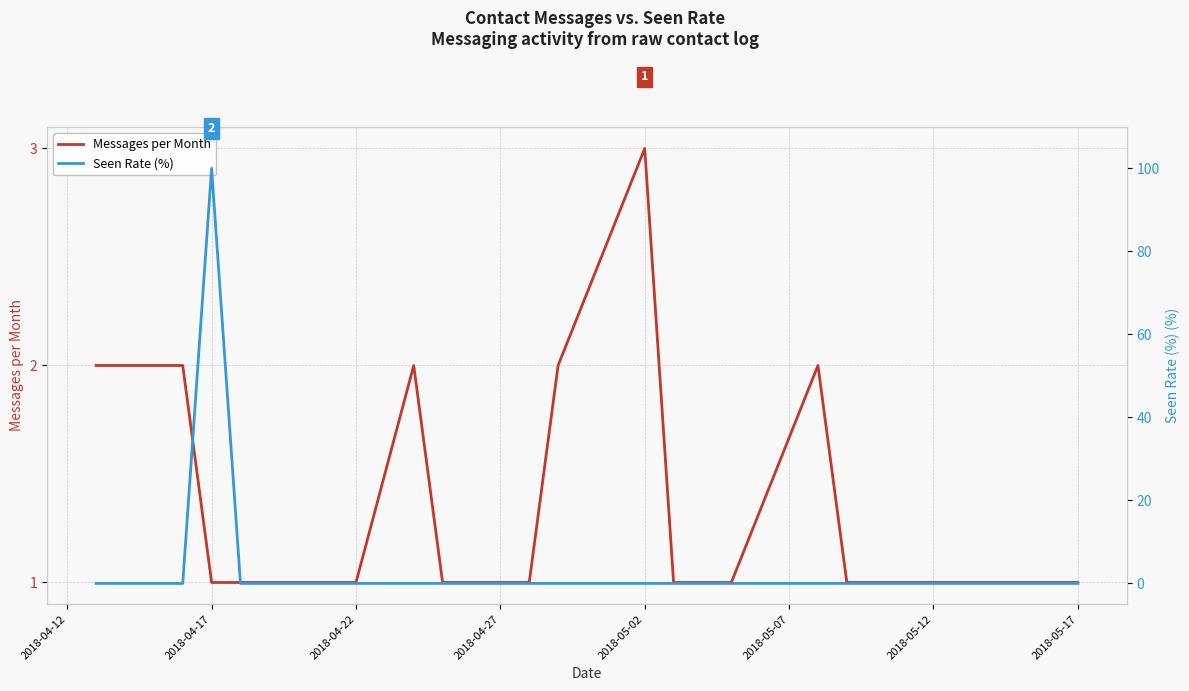

How many Messages per Month values are between 1 and 2?

19